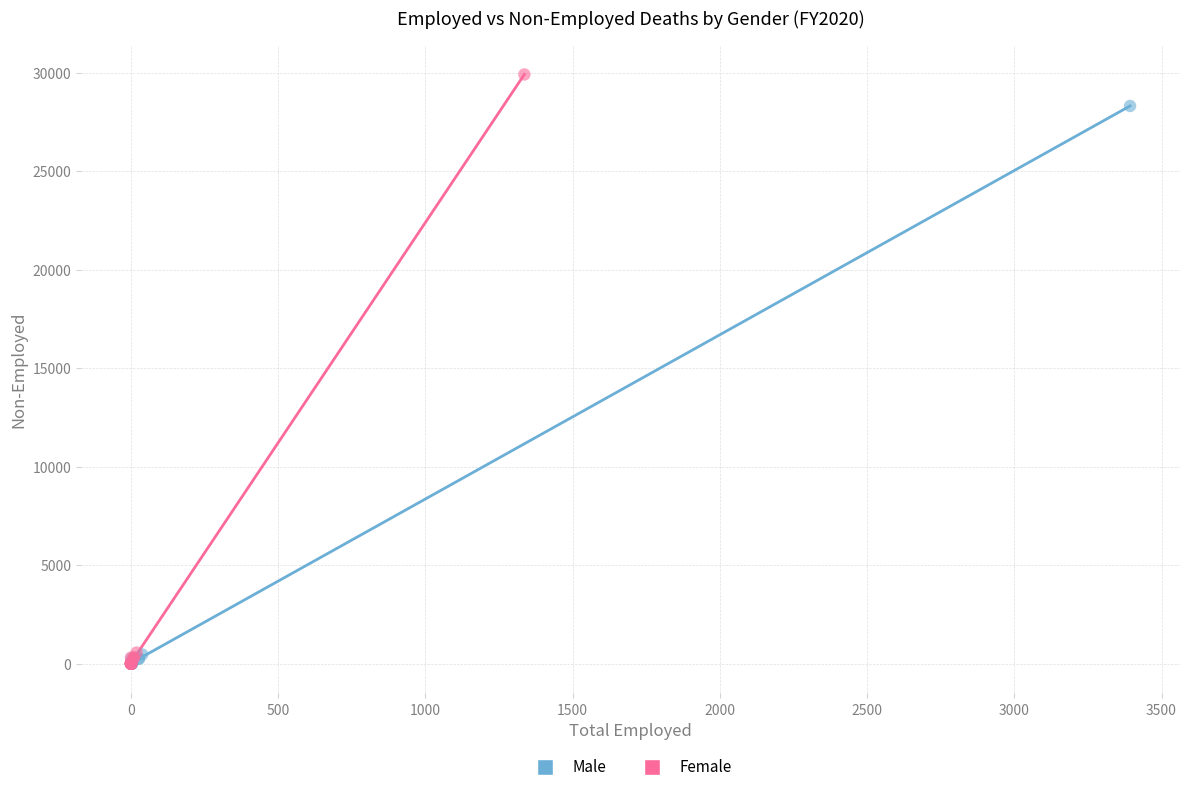

Which series reaches the maximum Y coordinate?

Female